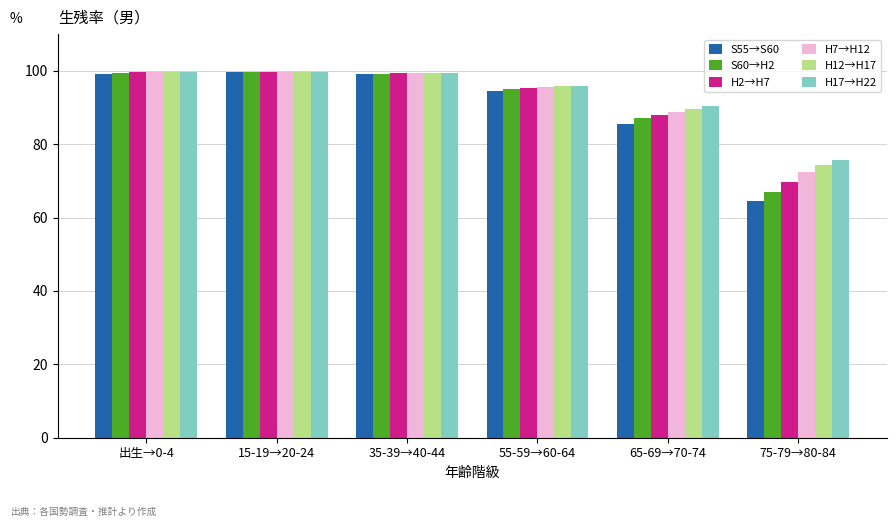

Read the H2→H7 value at 出生→0-4.

99.6